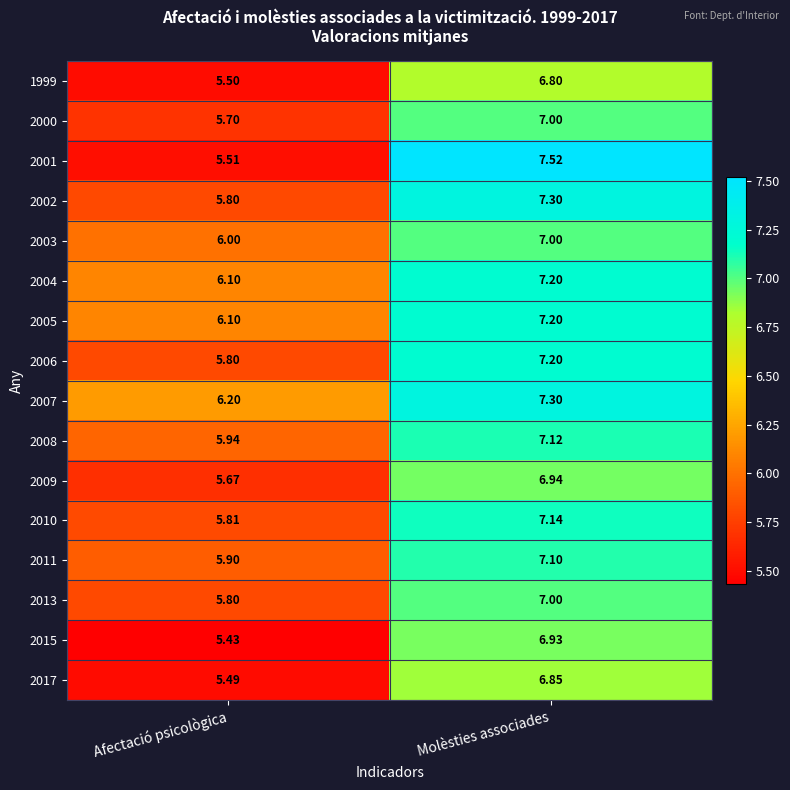

At which label does 2007 first exceed 7?

Molèsties associades